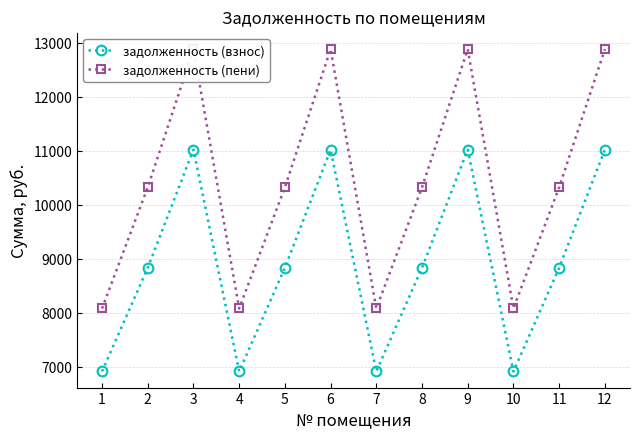

List the series in order of their peak value, highest first.

задолженность (пени), задолженность (взнос)